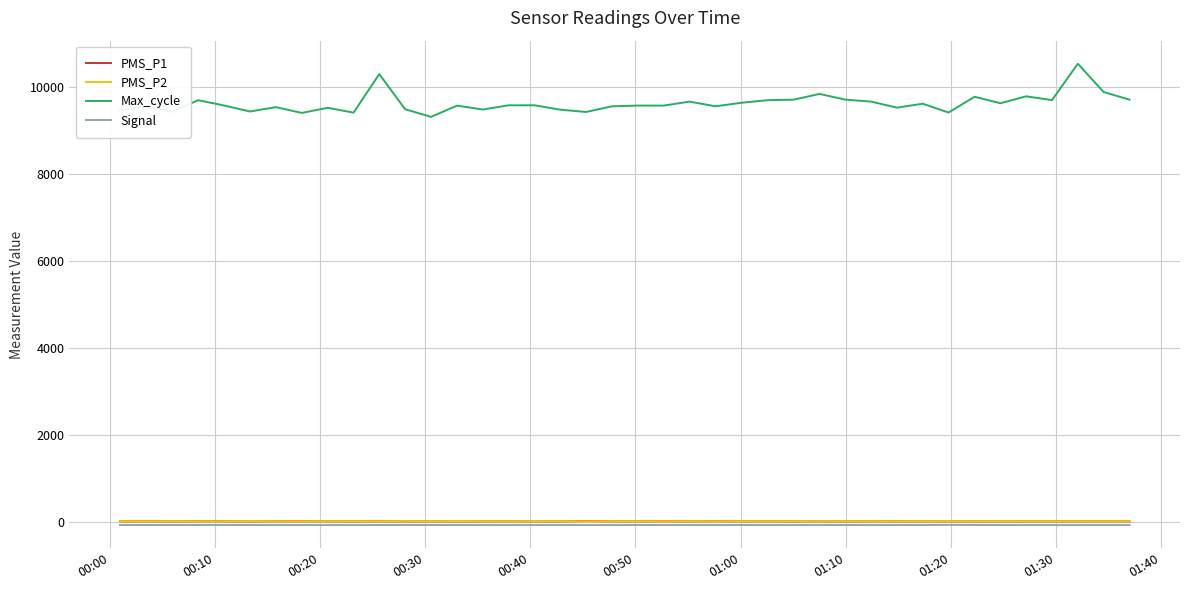

Which series has the largest total across all categories?

Max_cycle